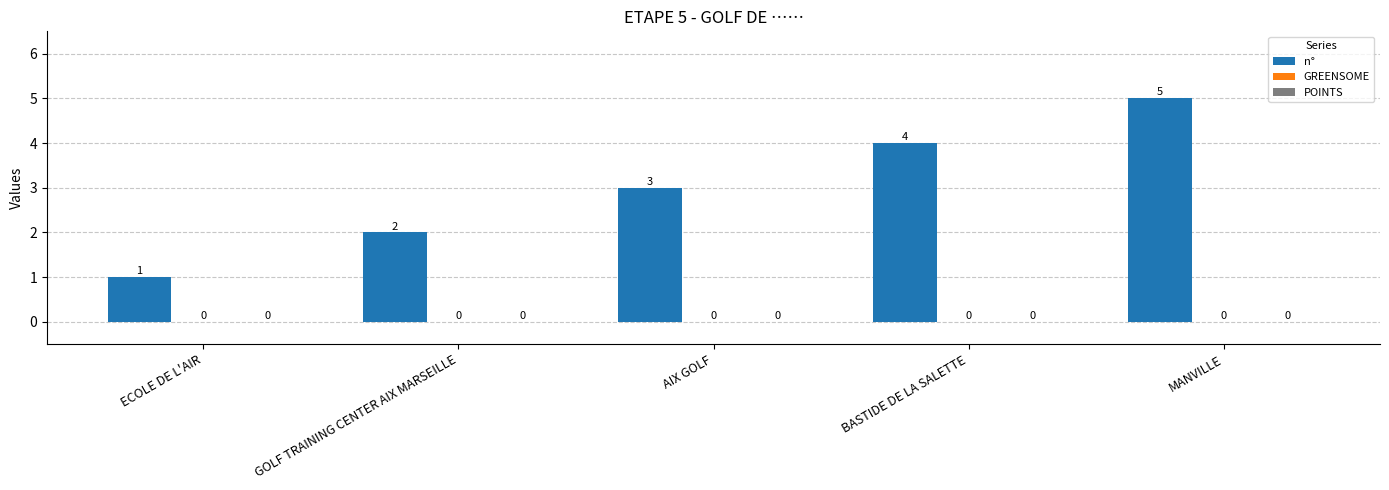

Which category has the lowest value across all series?

ECOLE DE L'AIR